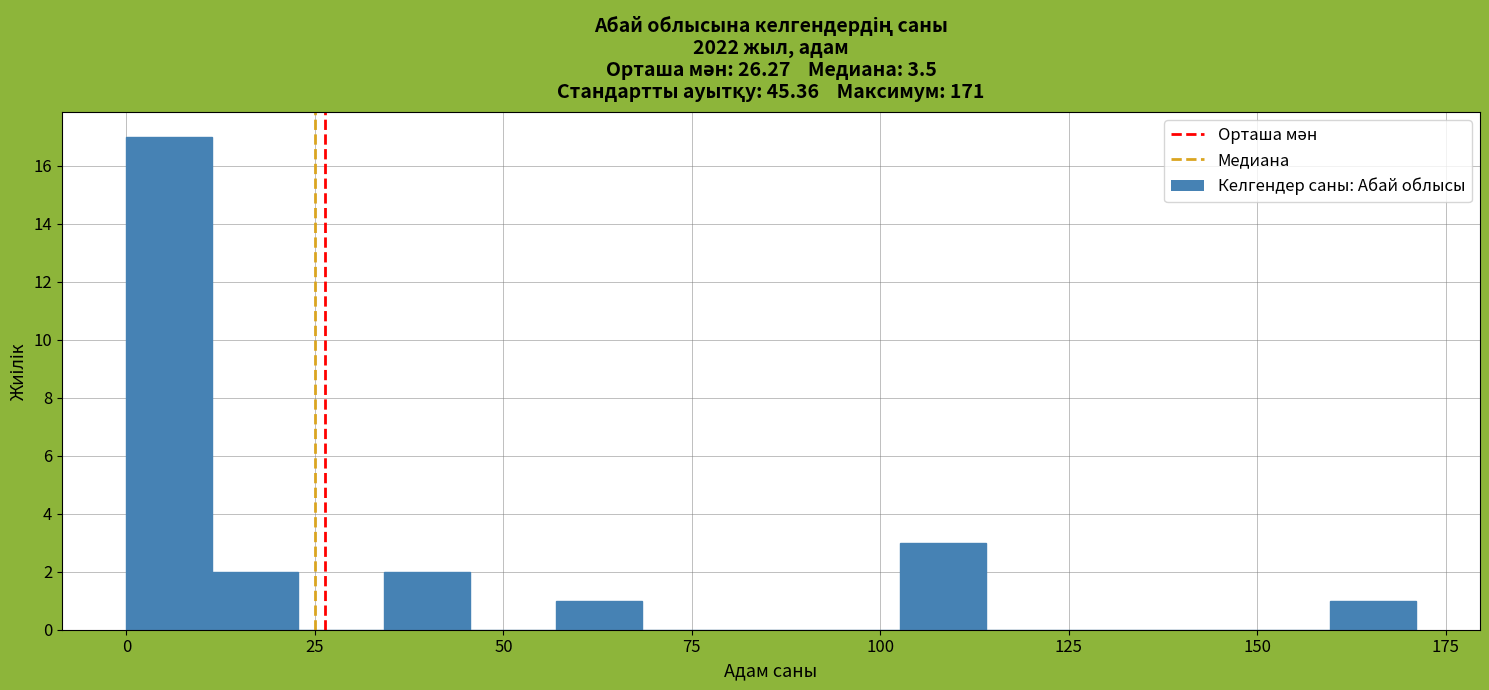

Read against the x-axis, roughly where is the centre of the tallest bar?

5